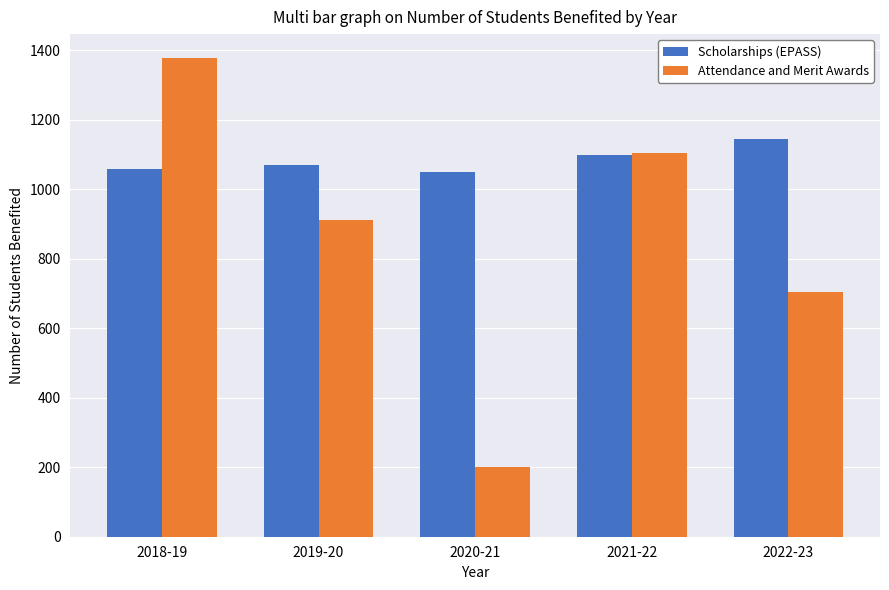

Count the Attendance and Merit Awards values in the range 705 to 1103.

3